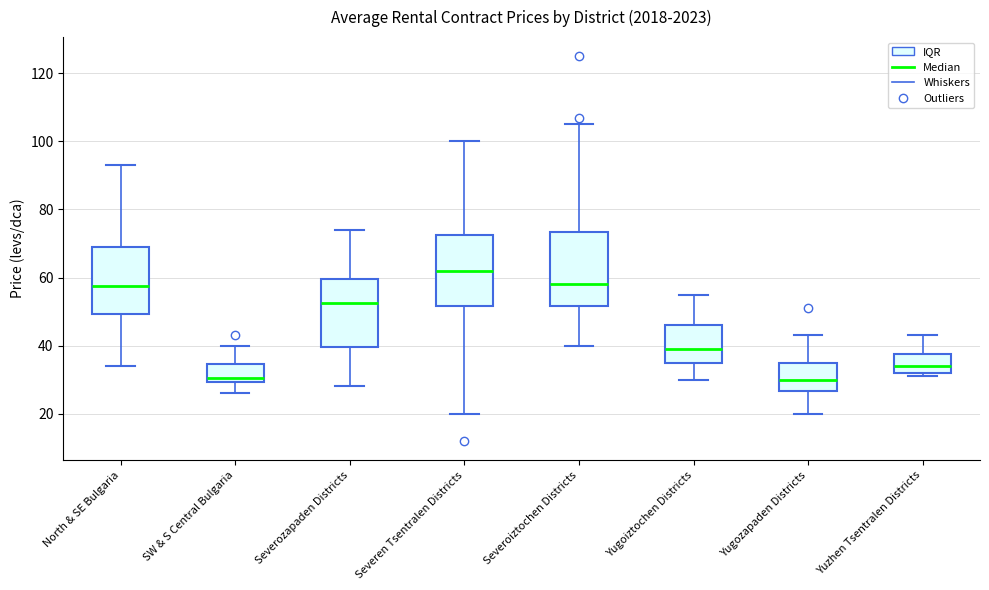

Reading left to right, transcribe this box plot: for each box, give where its median line is, the range the box spans, and where its two whiskers end, as read against the y-axis. The values are not printed on the chart, so give them approximately, as read against the axis.

North & SE Bulgaria: median 58, box 50 to 70, whiskers 34 to 94
SW & S Central Bulgaria: median 30 (just above the box's lower edge), box 30 to 34, whiskers 26 to 40
Severozapaden Districts: median 52, box 40 to 60, whiskers 28 to 74
Severen Tsentralen Districts: median 62, box 52 to 72, whiskers 20 to 100
Severoiztochen Districts: median 58, box 52 to 74, whiskers 40 to 106
Yugoiztochen Districts: median 40, box 36 to 46, whiskers 30 to 56
Yugozapaden Districts: median 30, box 26 to 36, whiskers 20 to 44
Yuzhen Tsentralen Districts: median 34, box 32 to 38, whiskers 32 (just below the box's lower edge) to 44